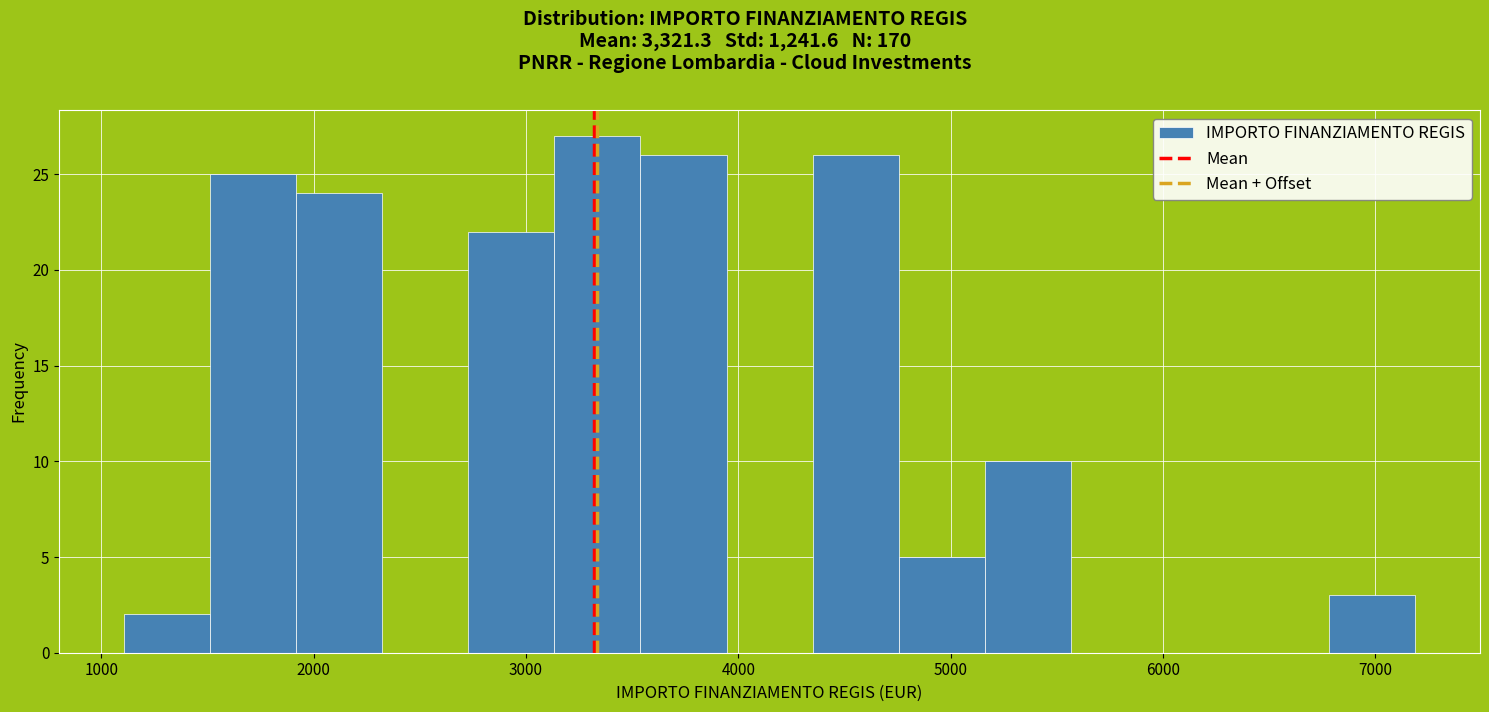

Which range on the x-axis has the tallest bar?

3100 to 3500